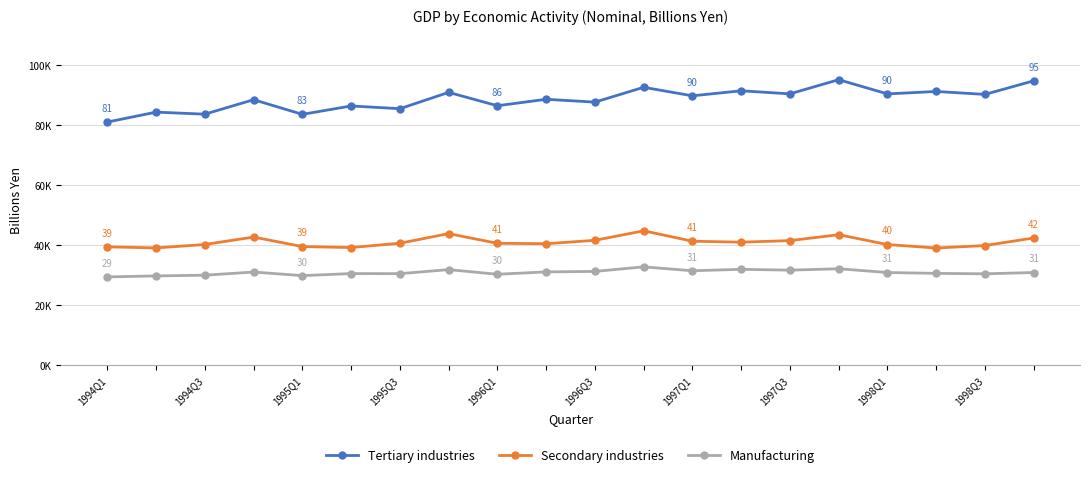

What are all the series names shown in the legend?

Tertiary industries, Secondary industries, Manufacturing